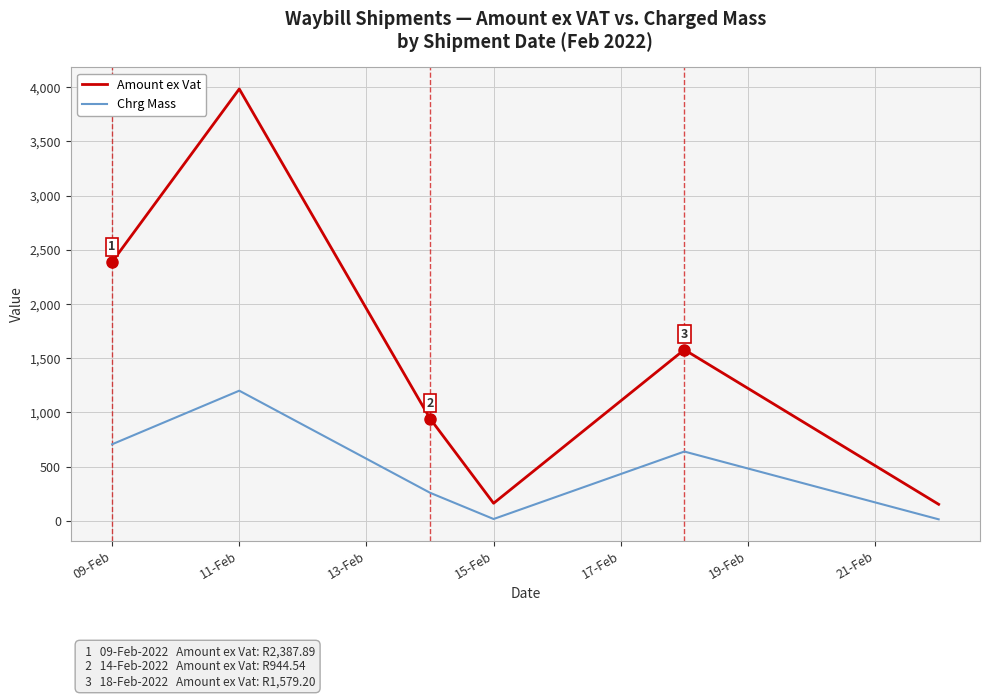

List the series in order of their peak value, lowest first.

Chrg Mass, Amount ex Vat